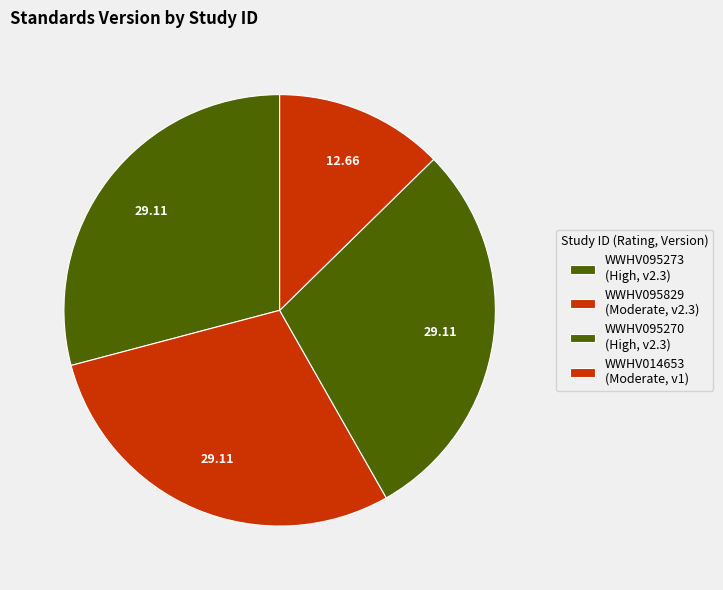

How many segments does this pie chart have?

4